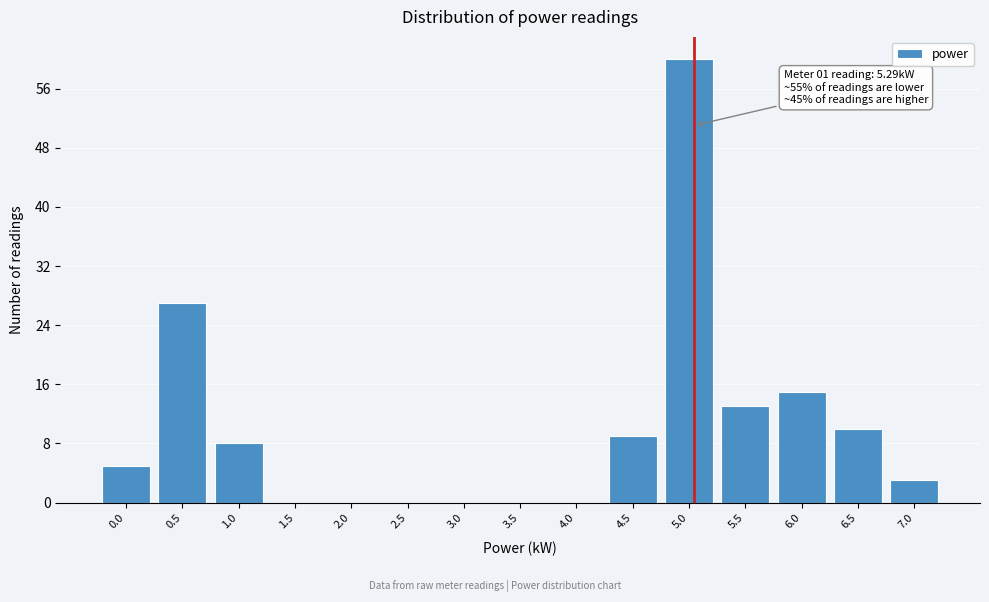

Reading right to left, list all the values displayed in this chart.

7.0=3	6.5=10	6.0=15	5.5=13	5.0=60	4.5=9	4.0=0	3.5=0	3.0=0	2.5=0	2.0=0	1.5=0	1.0=8	0.5=27	0.0=5